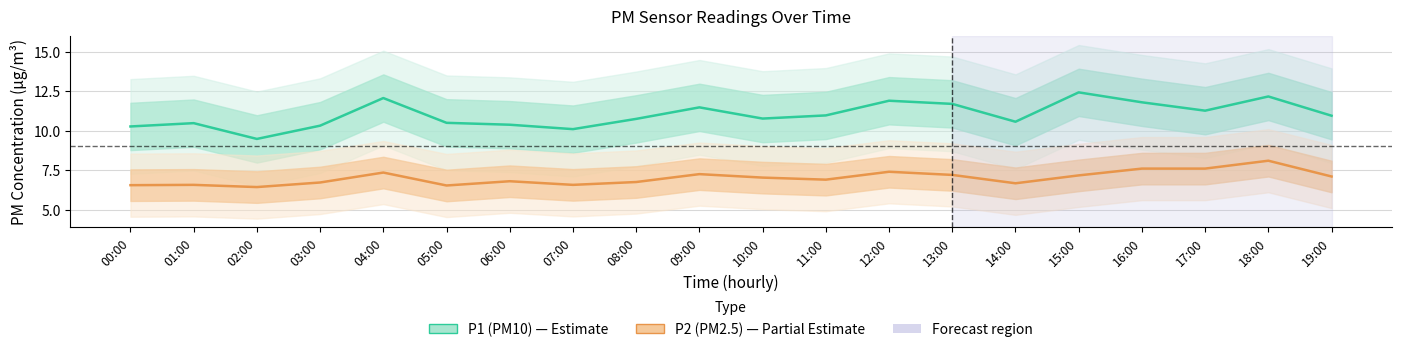

Which category has the highest value in the P1 (PM10) series?

15:00